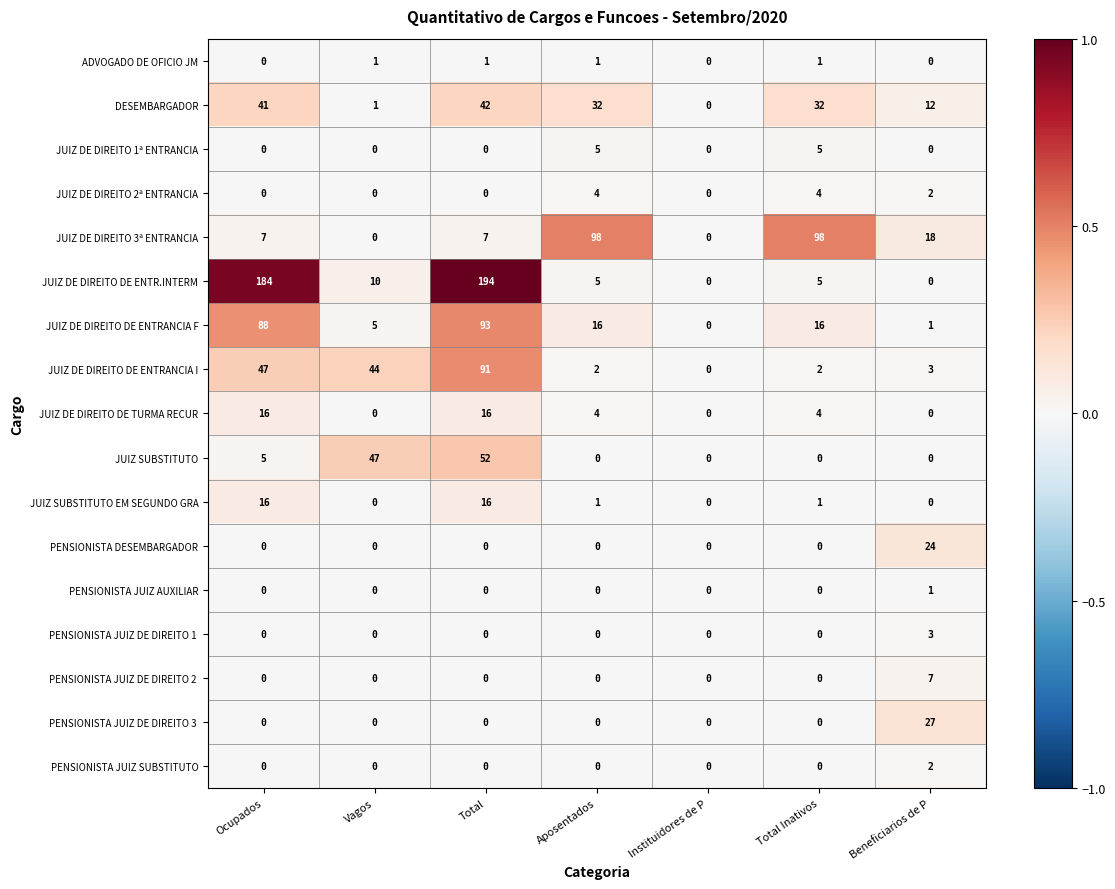

At which category does the chart reach its peak across all series?

Total